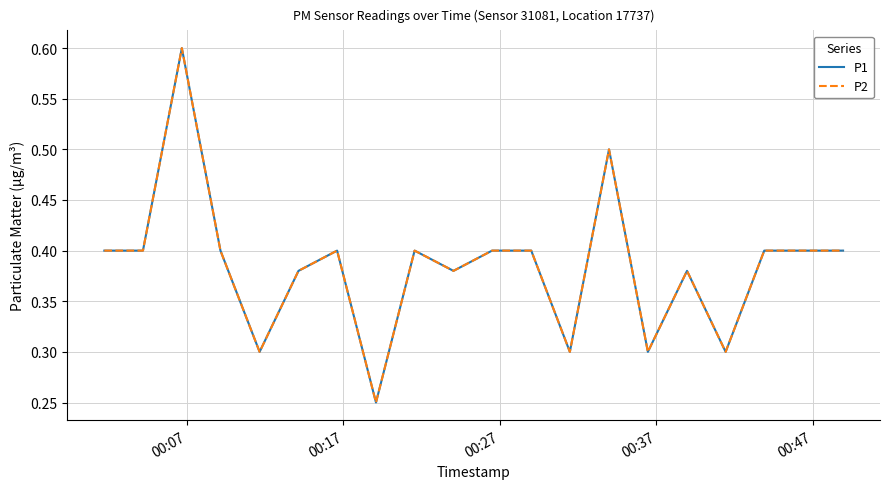

What is the greatest value displayed?

0.6